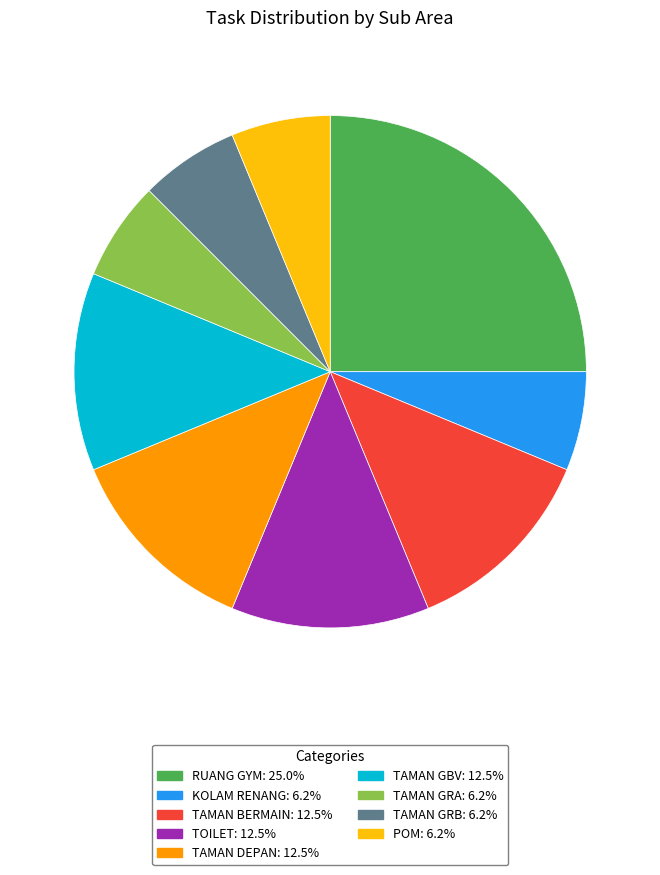

Does any single category account for the majority?

No